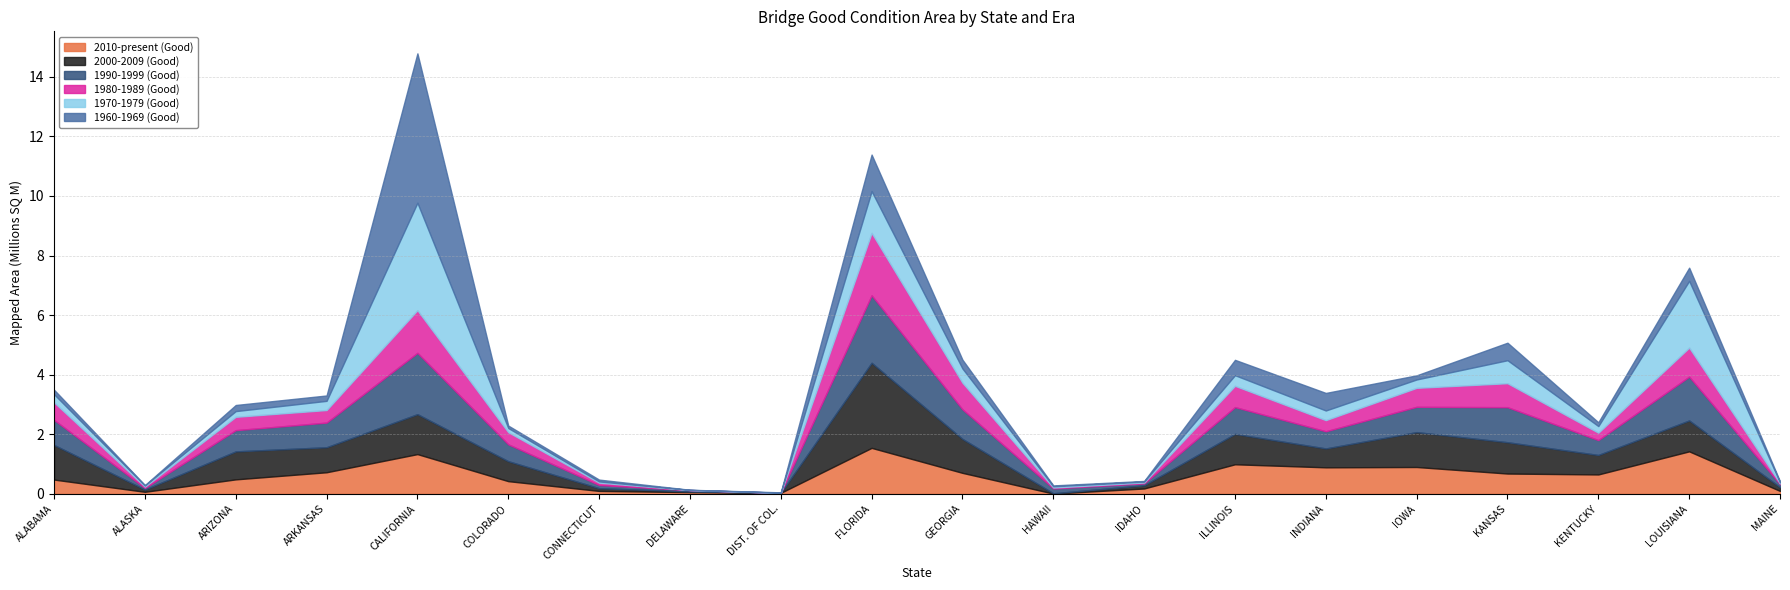

True or false: 1970-1979 (Good) and 1990-1999 (Good) intersect in this chart.

True